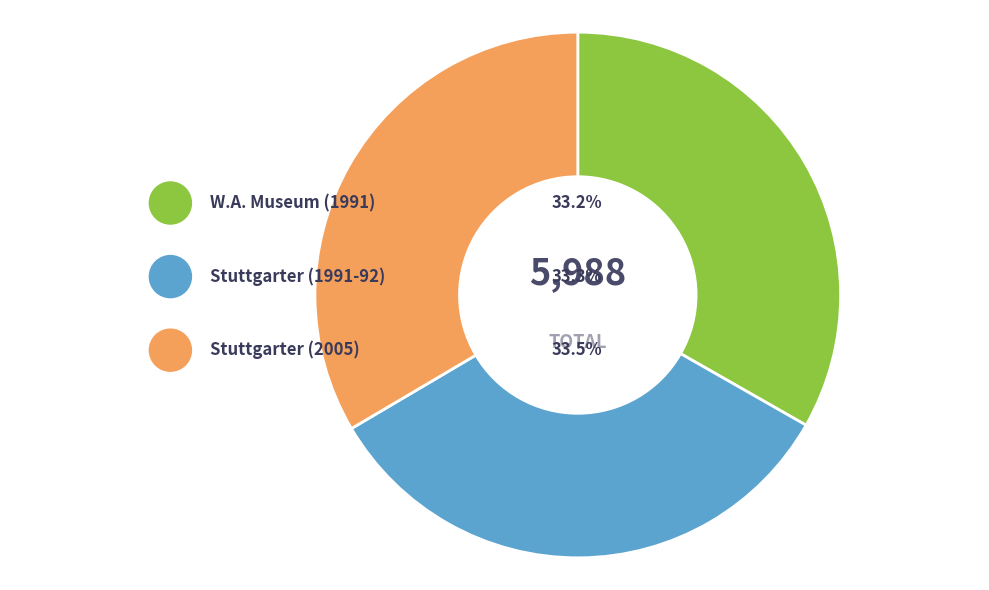

How much of the chart is everything except Stuttgarter Beiträge (2005)?

66.5%